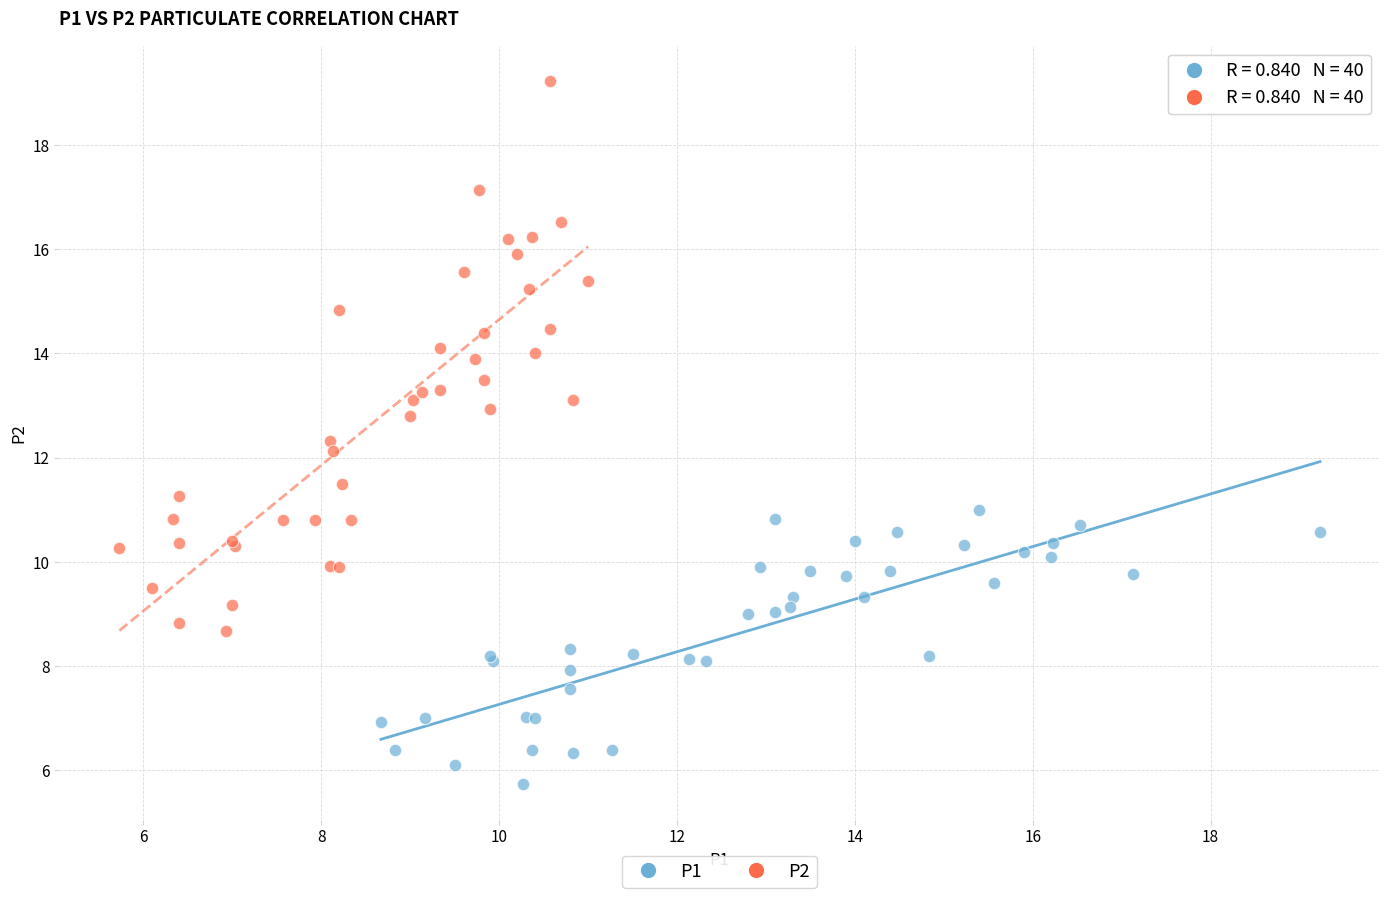

Which series has the largest Y range (max minus min)?

P2